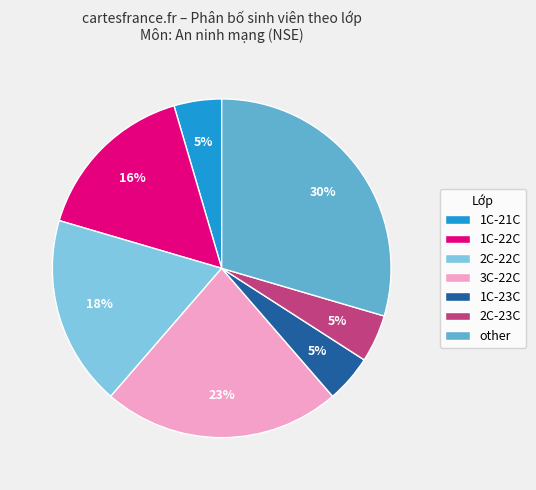

Do 2C-22C and 1C-22C together represent more than half of the pie?

No